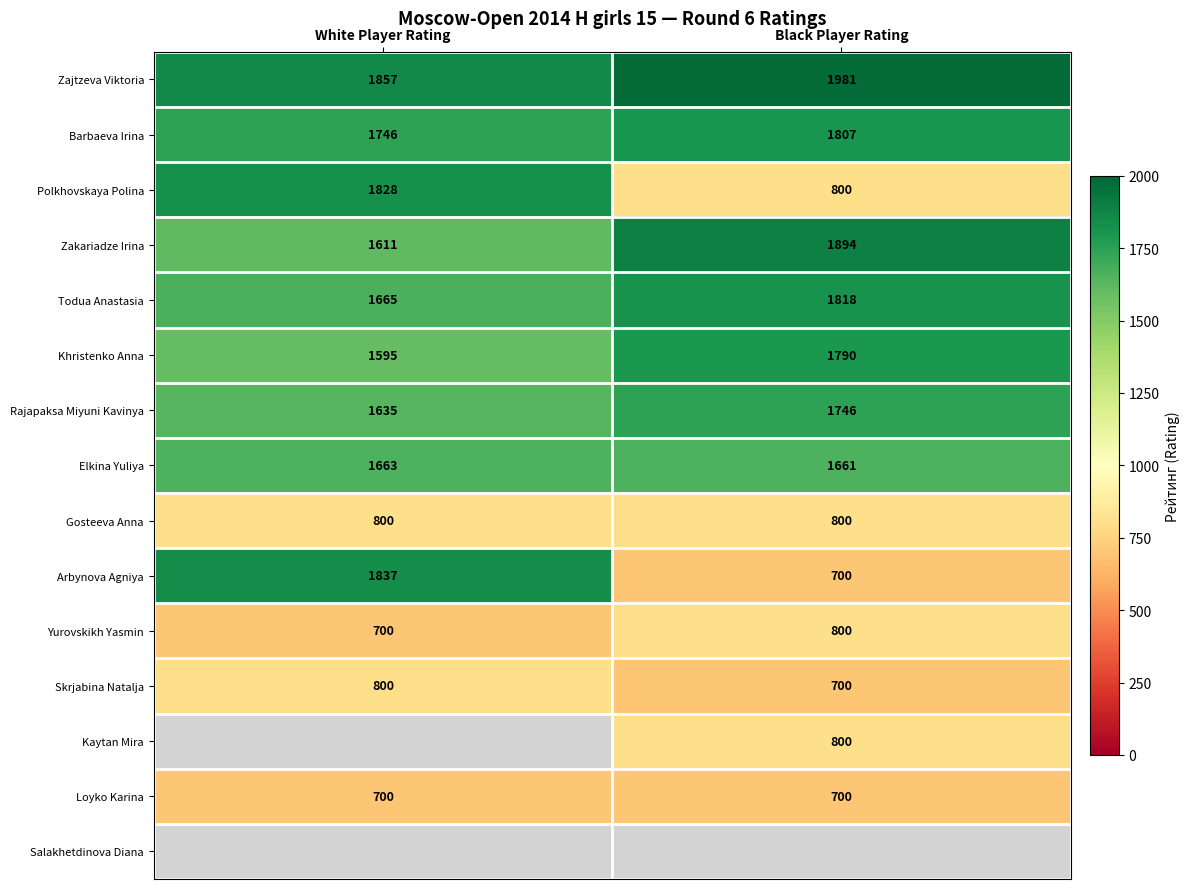

What is the sum of all Zajtzeva Viktoria values?

3838